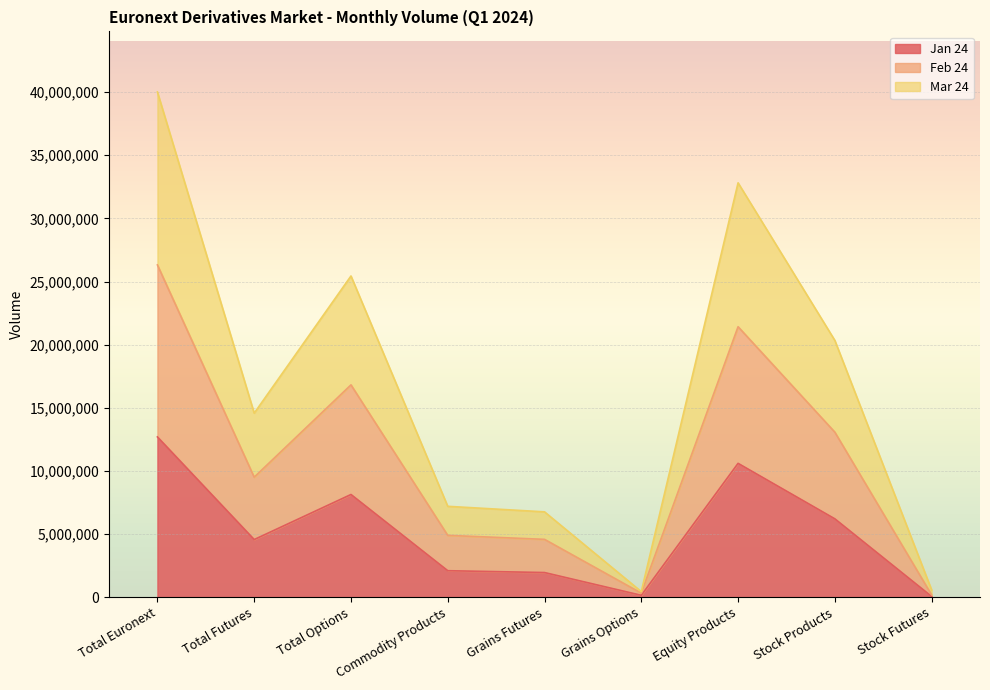

Reading right to left, transcribe all the data shown in this chart.

Jan 24: 52954	6202455	10596765	145429	1948491	2093920	8129516	4561169	12690685
Feb 24: 178606	13066290	21418606	316265	4576927	4893192	16811497	9500301	26311798
Mar 24: 572433	20333610	32815066	437519	6755835	7193354	25437008	14571412	40008420